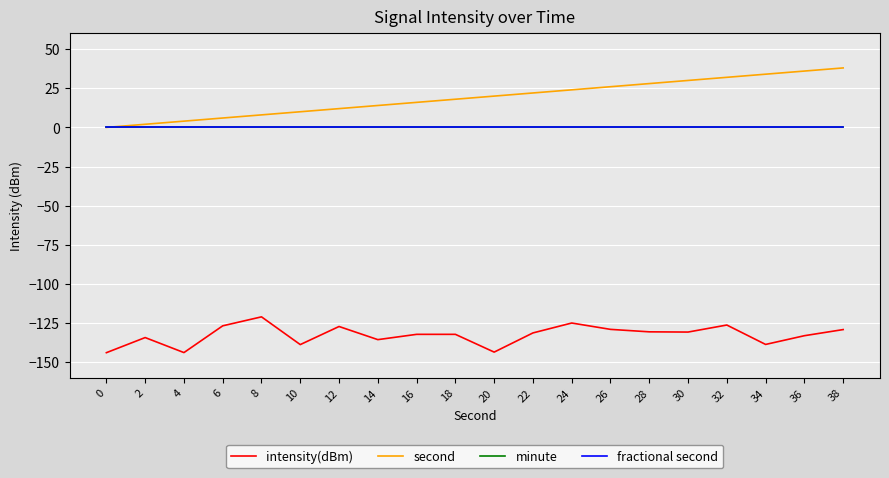

Rank the series by their maximum value, from highest to lowest.

second, minute, fractional second, intensity(dBm)